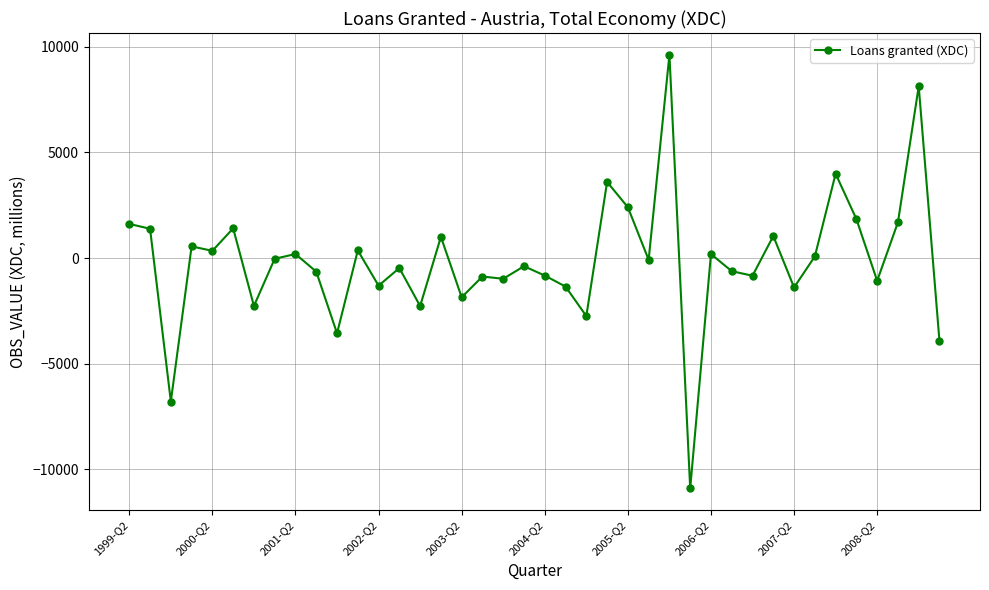

How many data points are above -82?

19